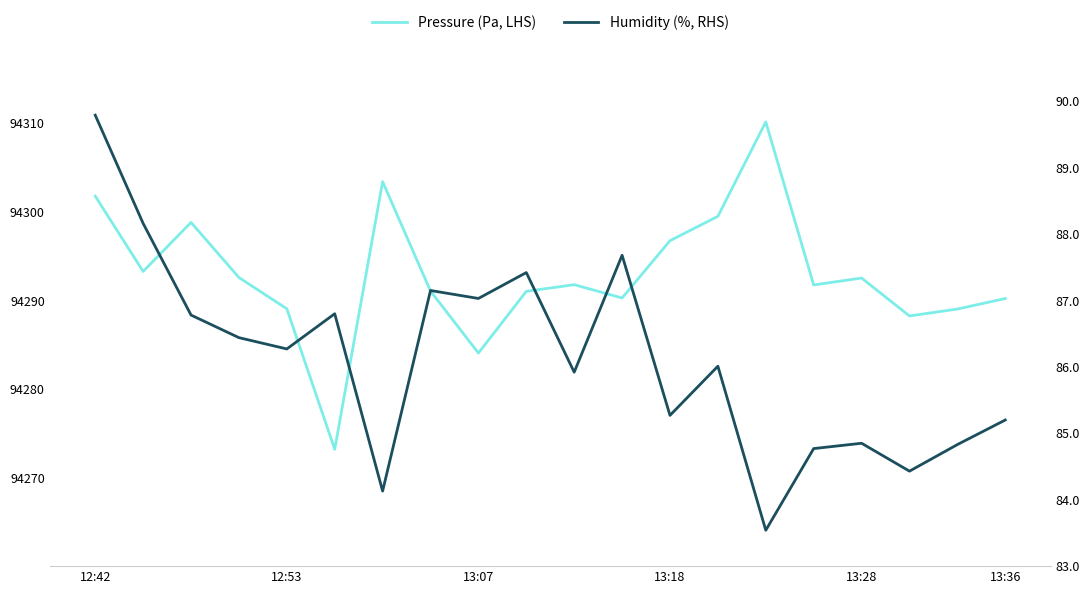

Rank the series by their average value, from lowest to highest.

Humidity (%, RHS), Pressure (Pa, LHS)